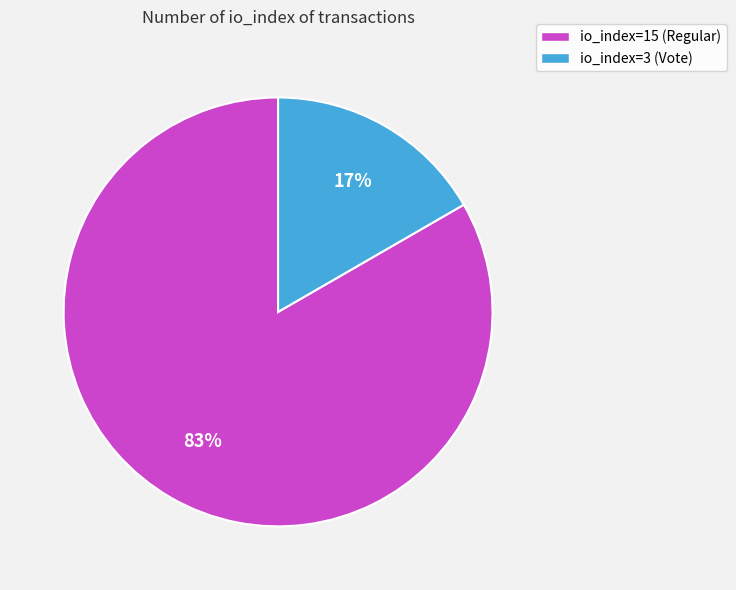

To the nearest percent, what is the average slice percentage?

50%